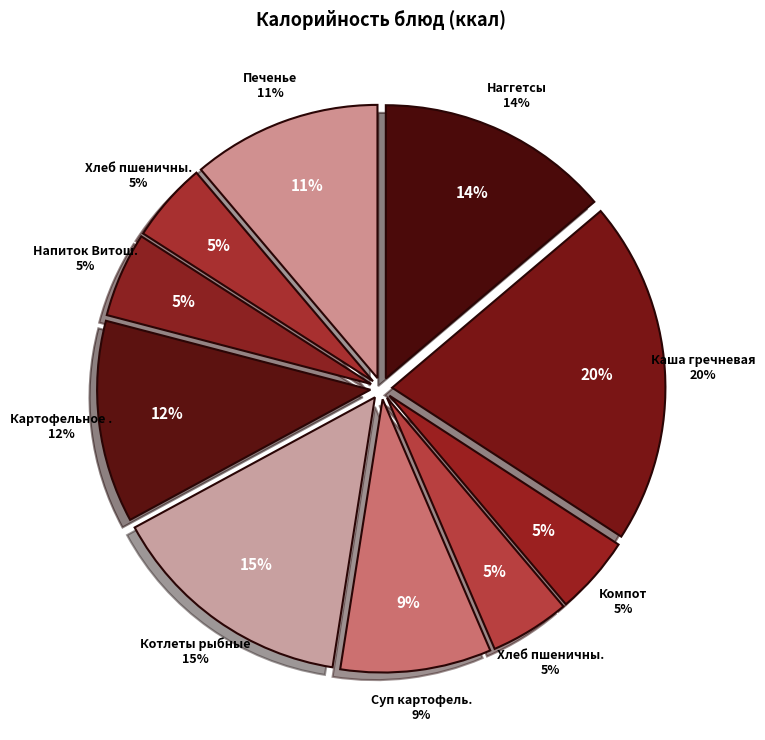

To the nearest percent, what is the difference between the Суп картофельный and Котлеты рыбные slice percentages?

6%